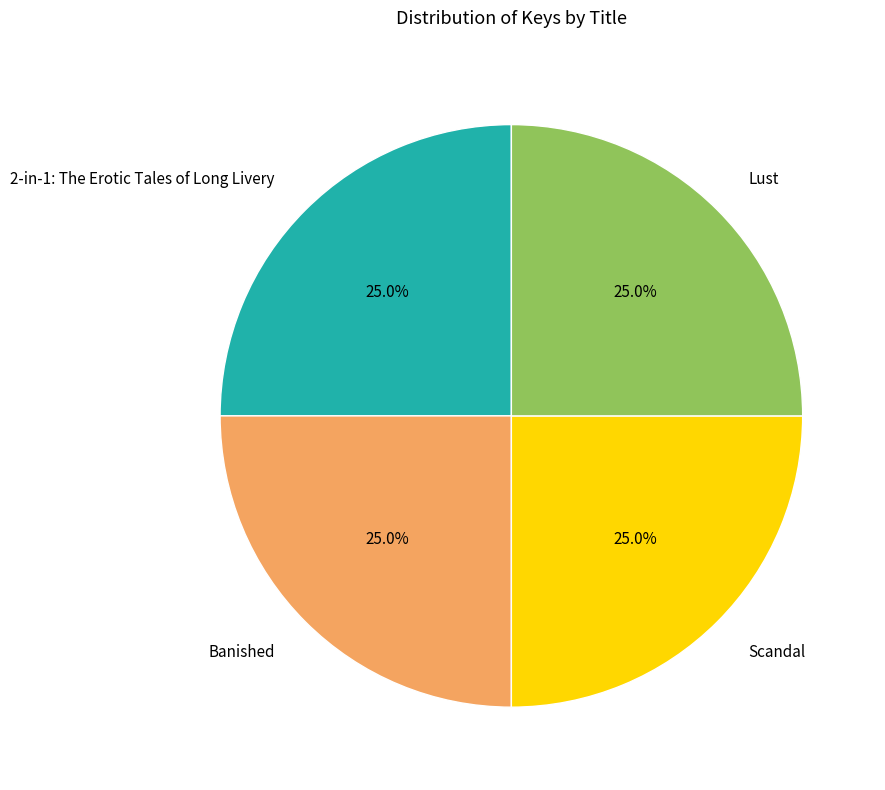

Approximately how many times larger is the value at Banished compared to 2-in-1: The Erotic Tales of Long Livery?

1.0